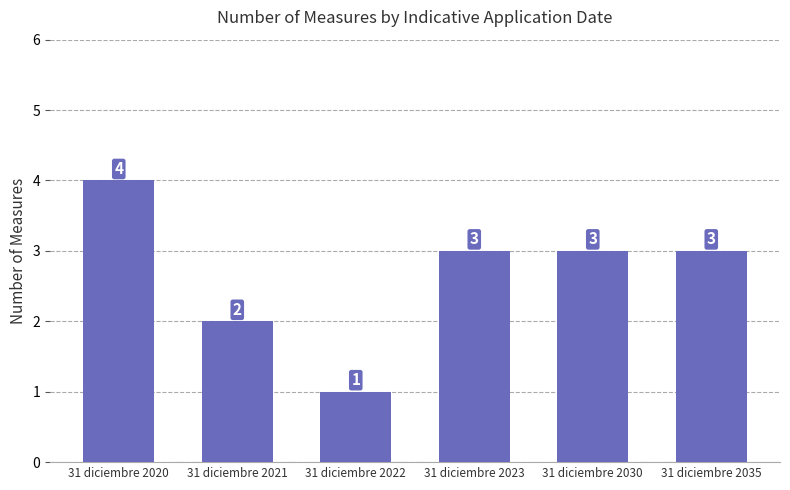

The chart shows a value of 1 at 31 diciembre 2035. True or false?

False